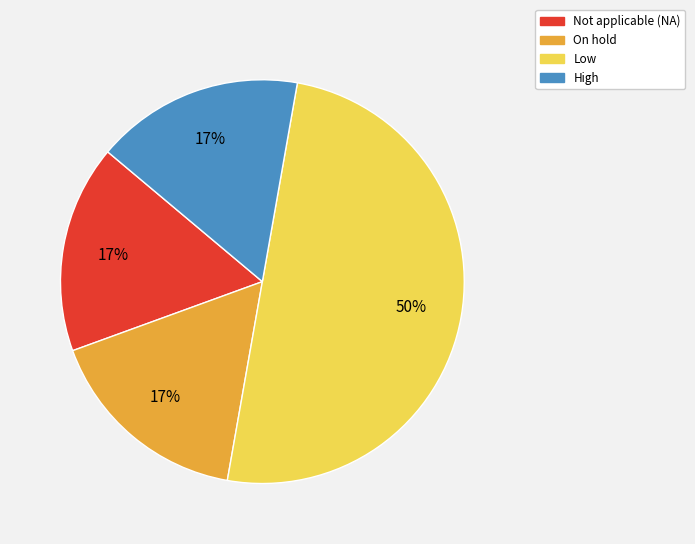

To the nearest percent, what percentage of the pie is On hold?

17%